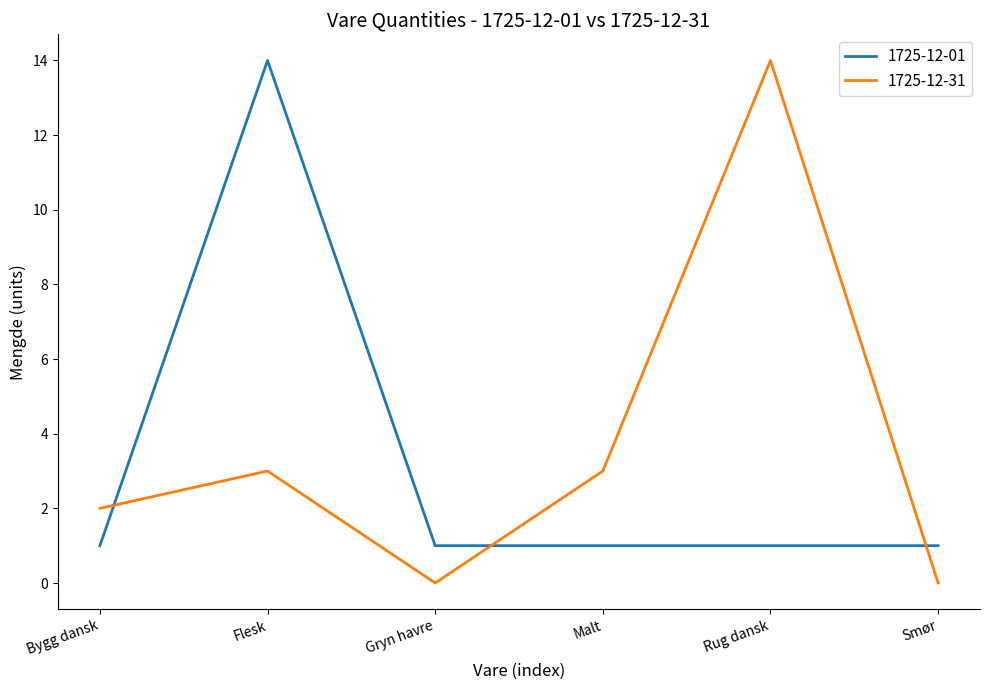

What position from the left is Flesk?

2